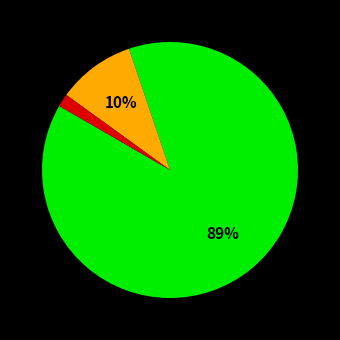

How many segments does this pie chart have?

3